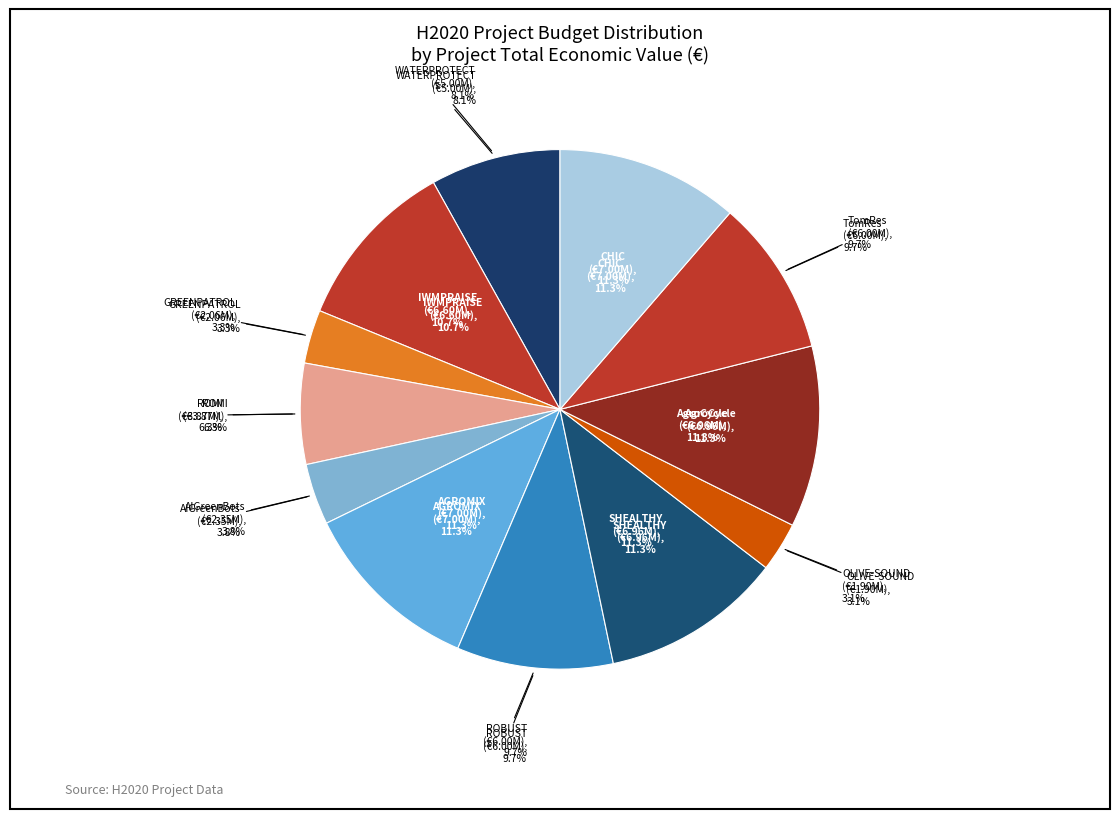

What is the smallest slice in the pie chart?

OLIVE-SOUND